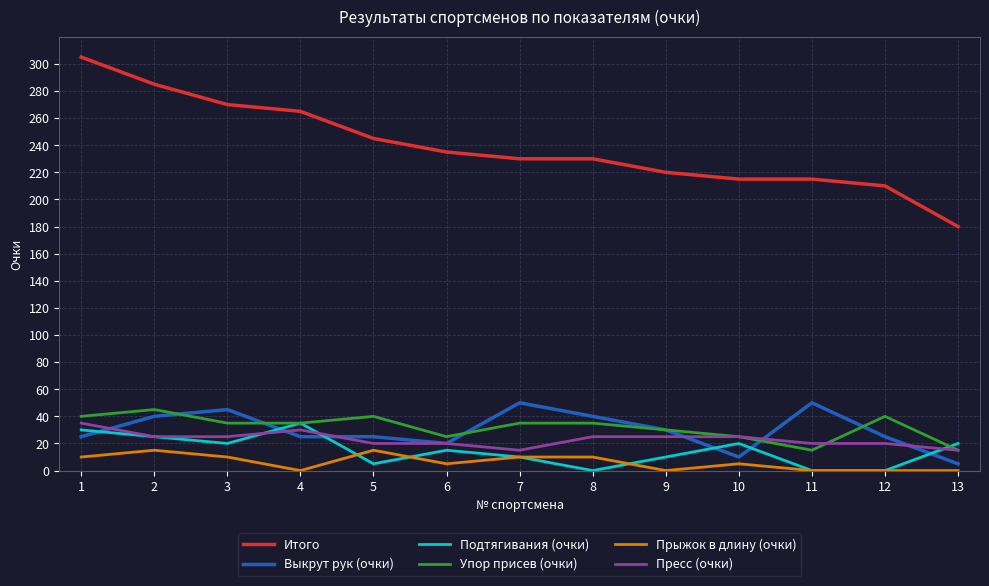

Does the chart have visible grid lines?

Yes